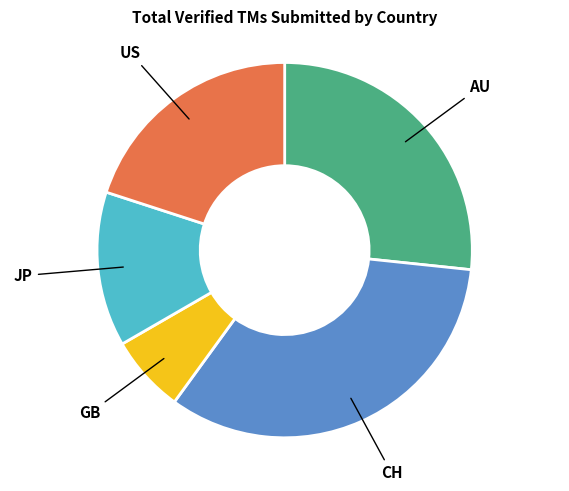

Does any single category account for the majority?

No